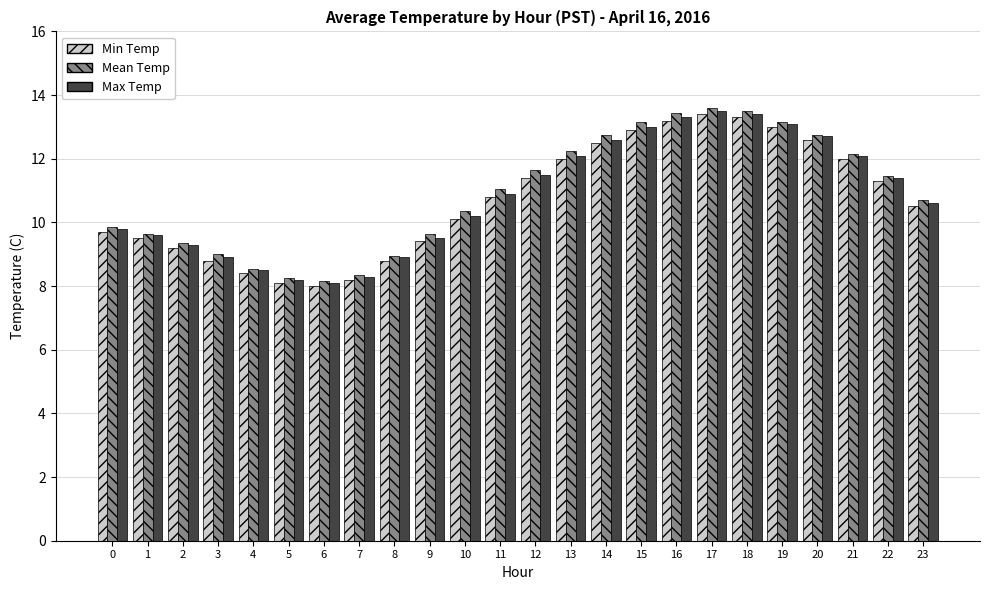

Is it true that Max Temp equals 13.5 at 17?

True